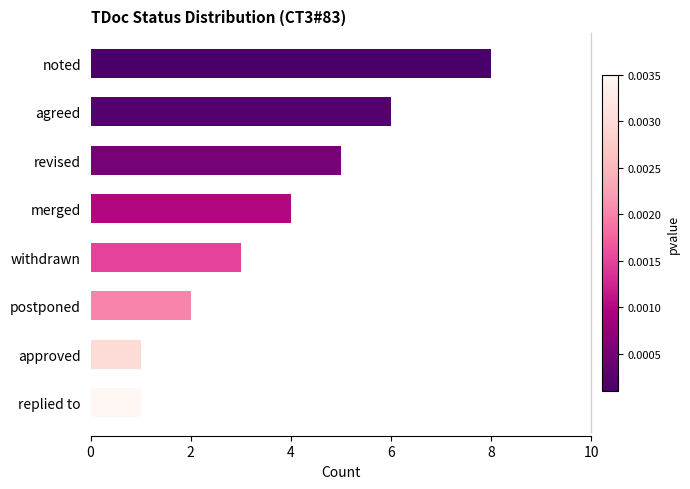

The value at noted is 8. True or false?

True